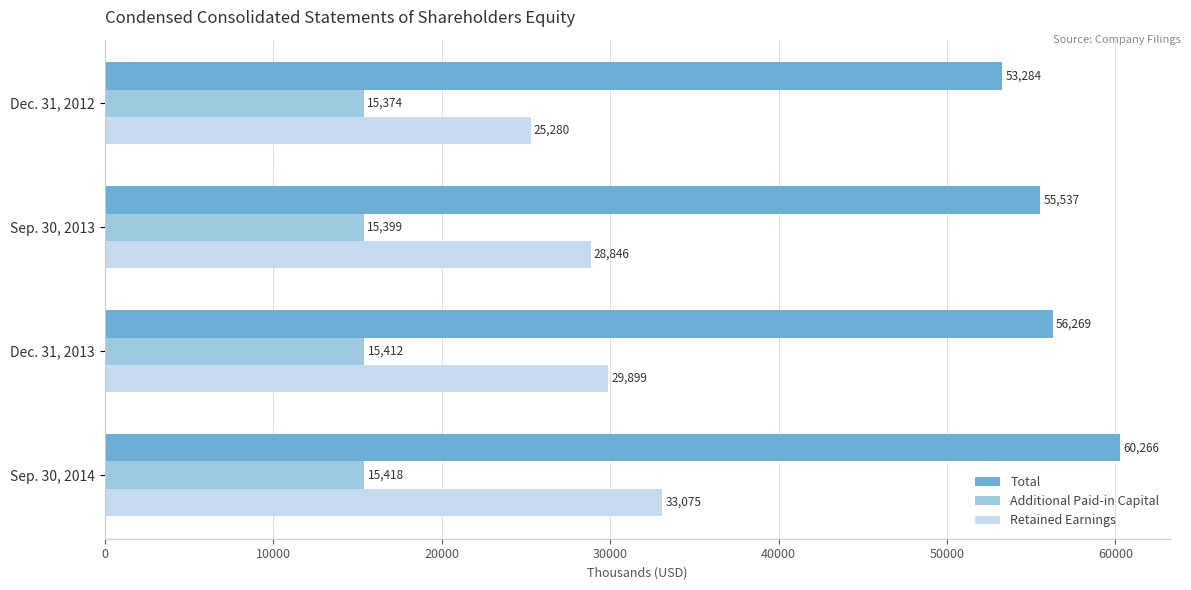

What is the average value of the Retained Earnings series?

29275